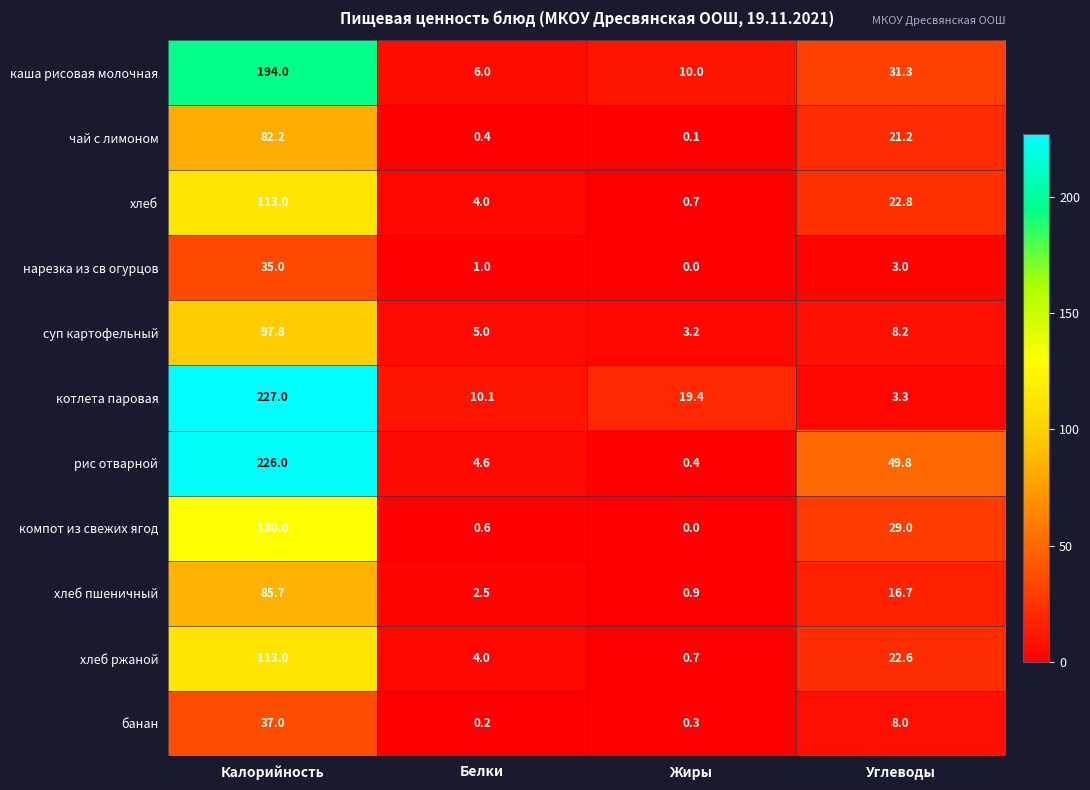

The value of хлеб пшеничный at Белки is 2.5. True or false?

True